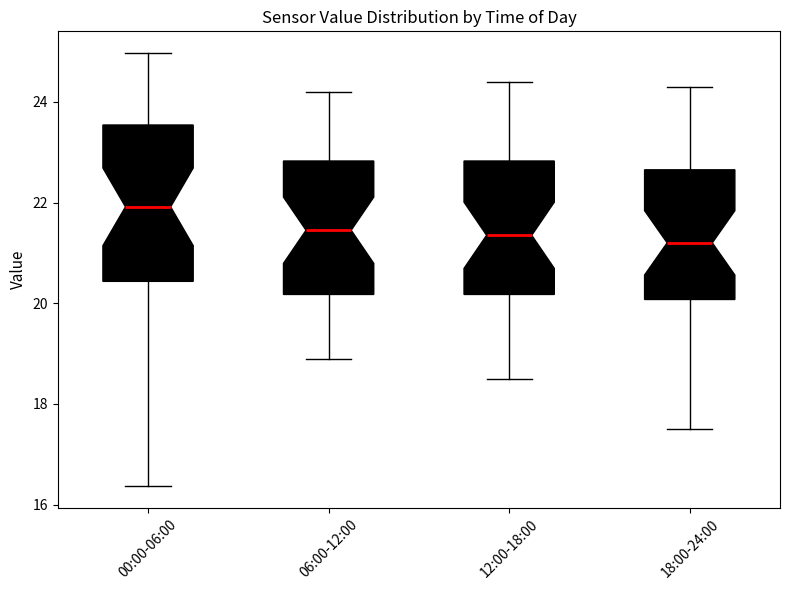

Where is the lower edge of the box for 00:00-06:00 on the y-axis? The values are not printed on the chart, so give them approximately, as read against the axis.

20.4